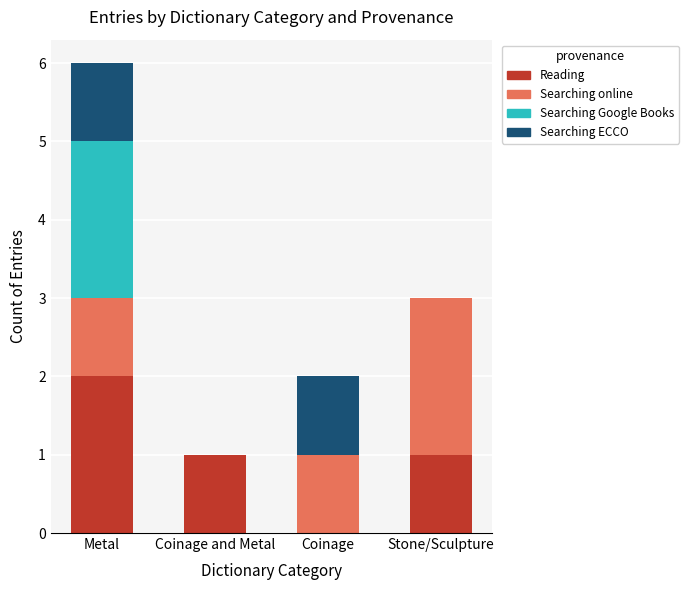

What is the total value across all series at Stone/Sculpture?

3